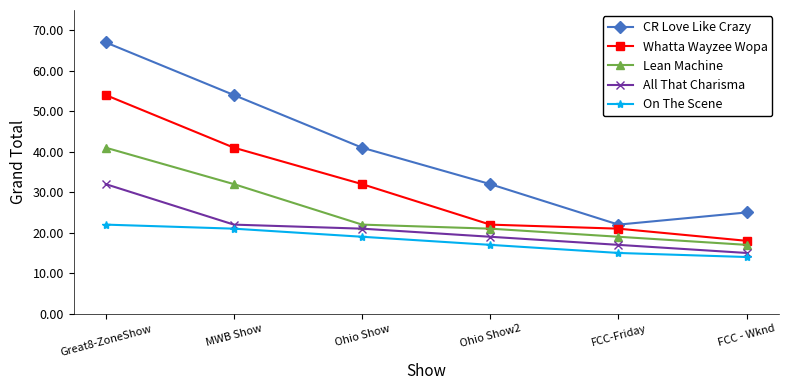

What position from the left is FCC-Friday?

5